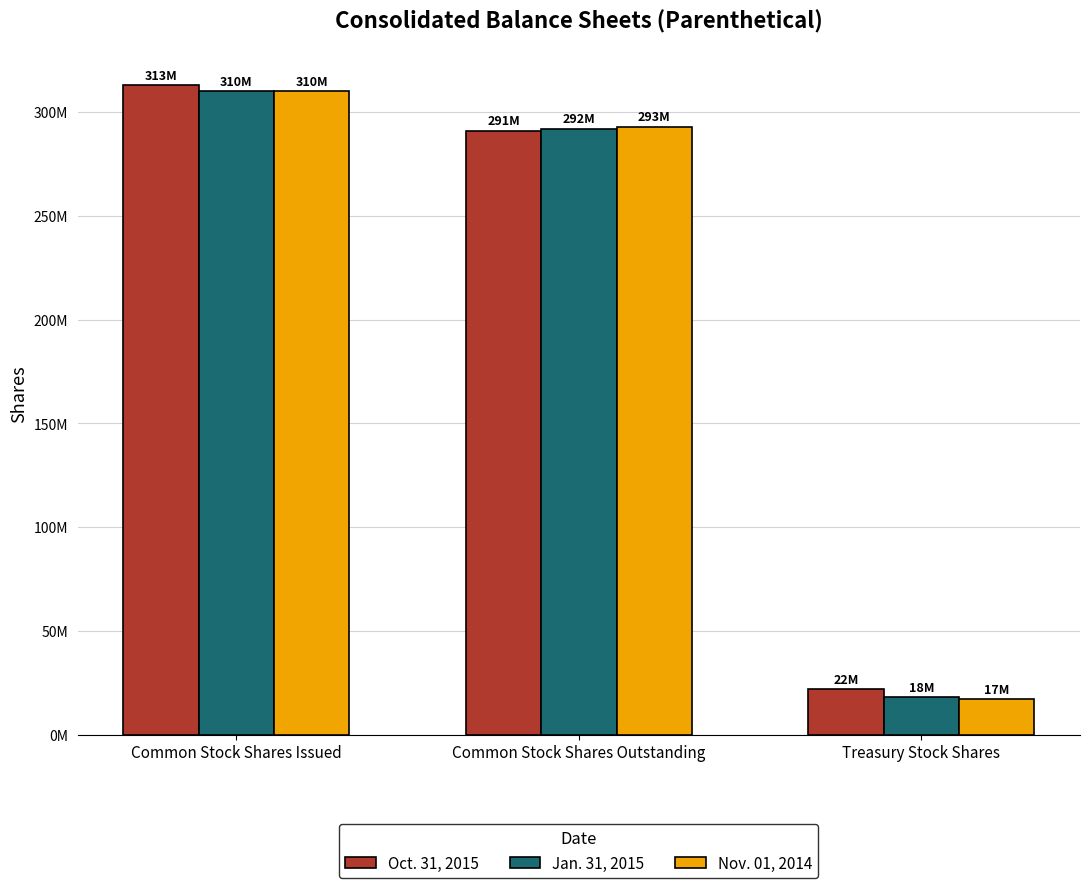

Which series has the largest total across all categories?

Oct. 31, 2015